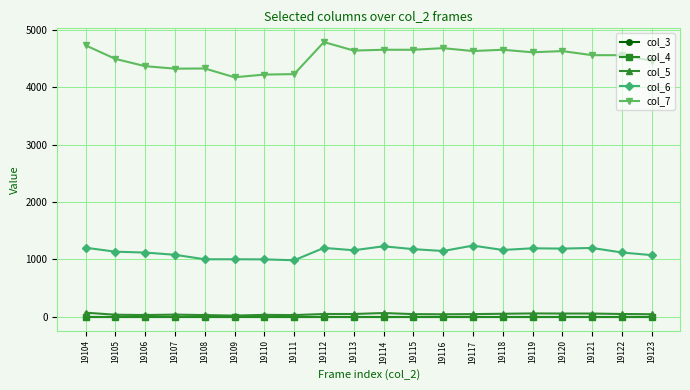

Which series has the largest total across all categories?

col_7